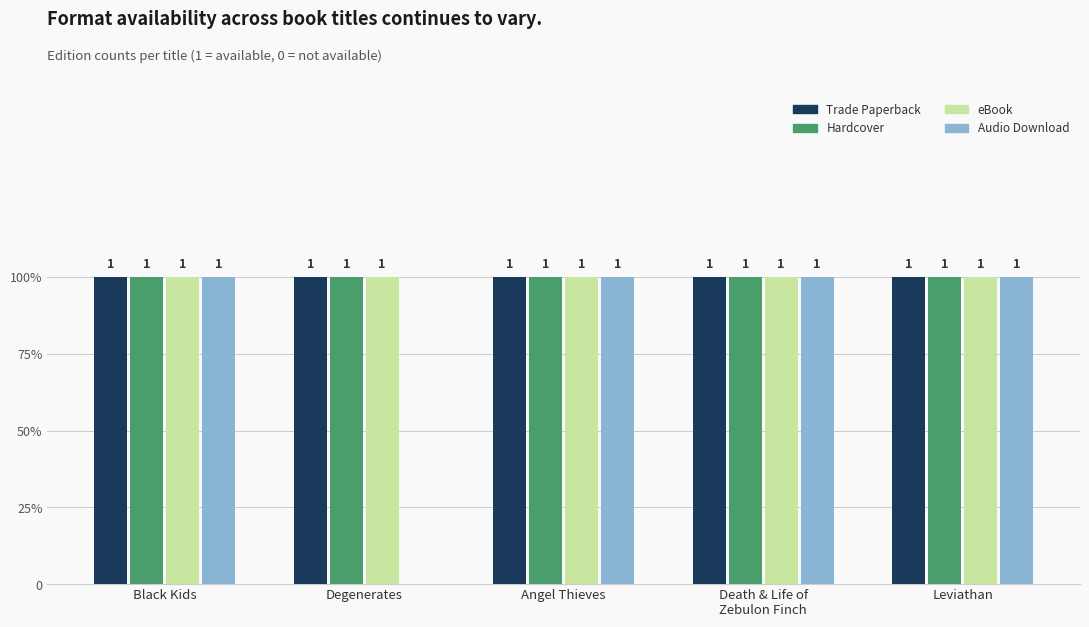

At which label is Trade Paperback closest to 1?

Black Kids